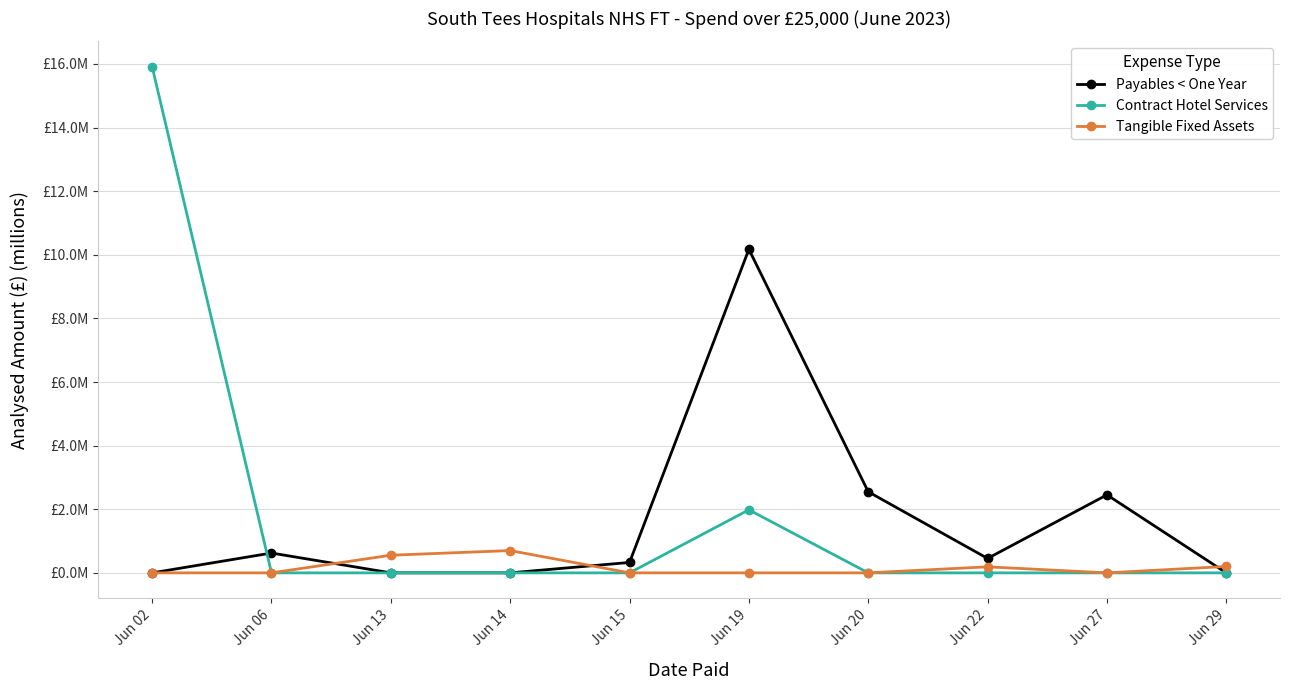

Does the chart have visible grid lines?

Yes